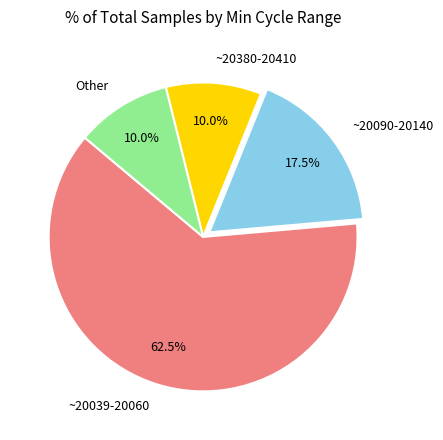

Which slice is the largest?

~20039-20060